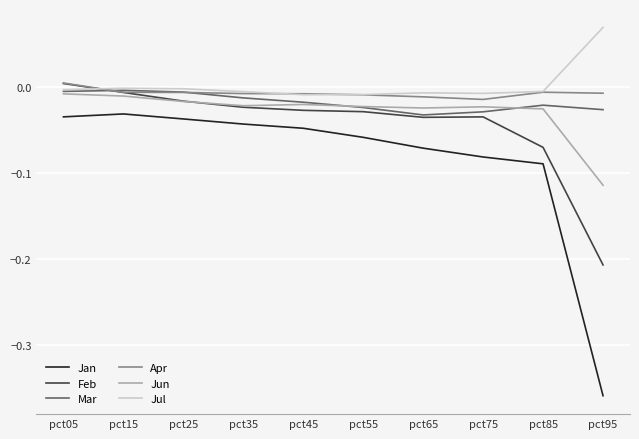

True or false: Jan and Jun intersect in this chart.

False